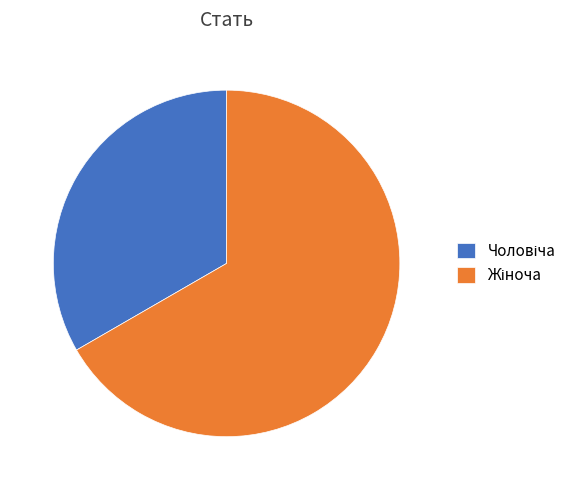

Is there any slice that represents more than half of the pie?

Yes